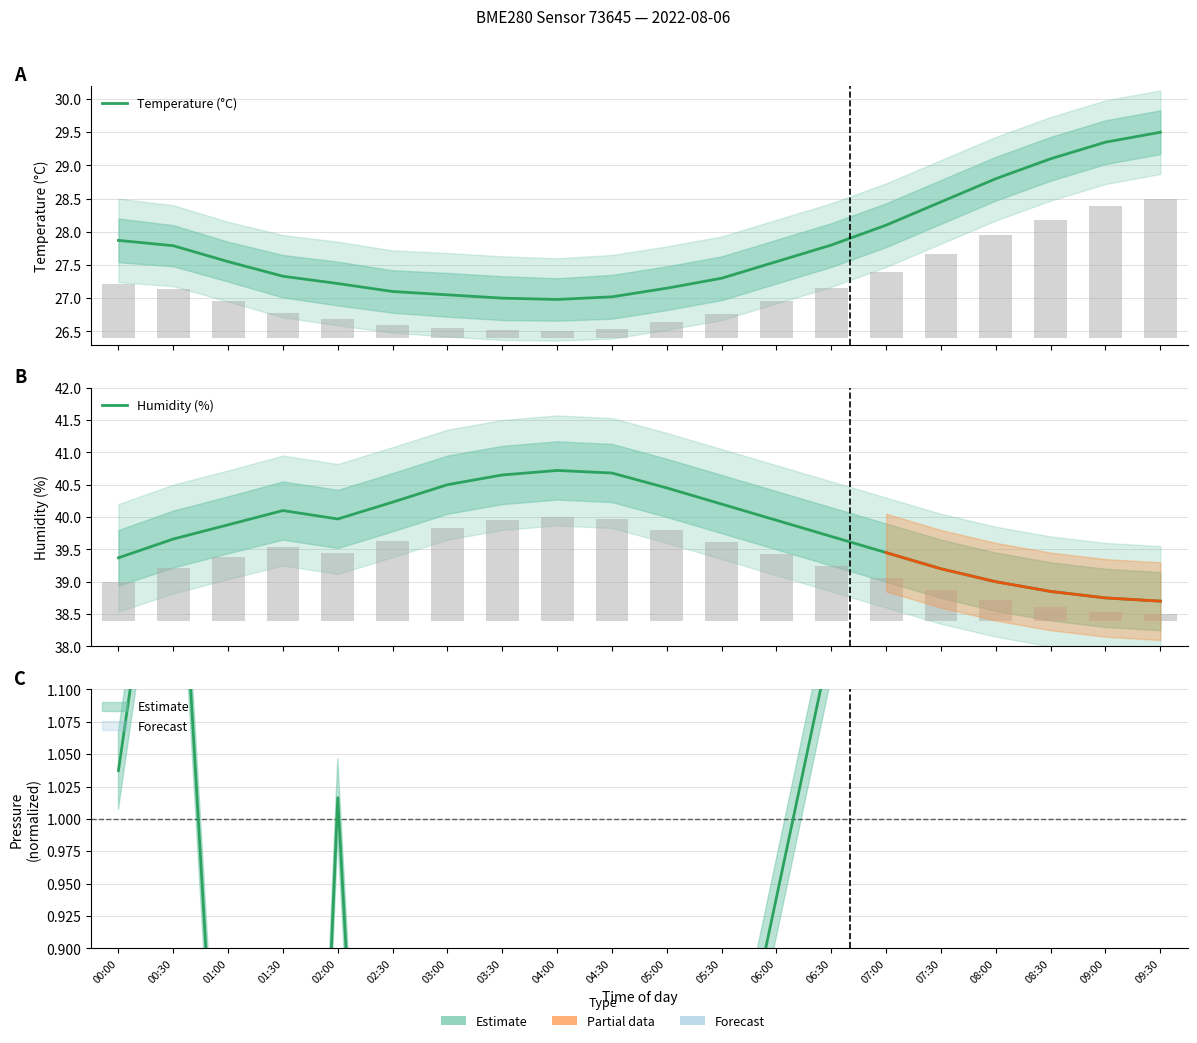

Rank the series at 06:30 from highest to lowest value.

Humidity (%), Temperature (°C)